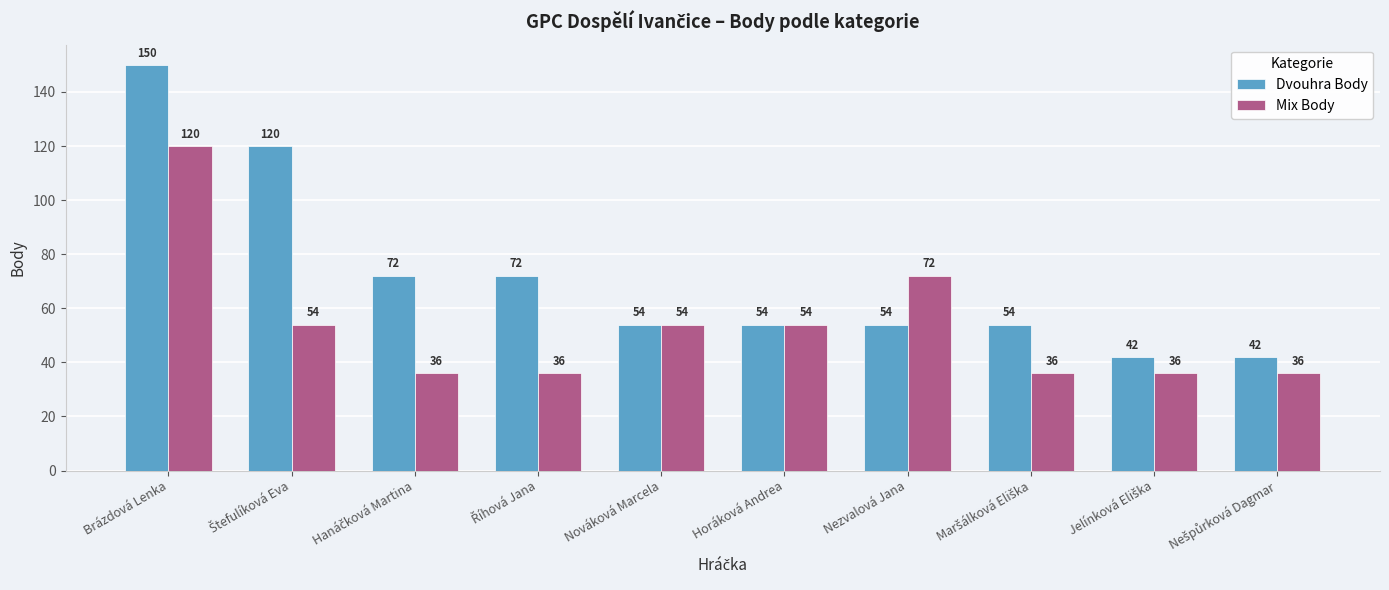

Does the chart contain any negative values?

No